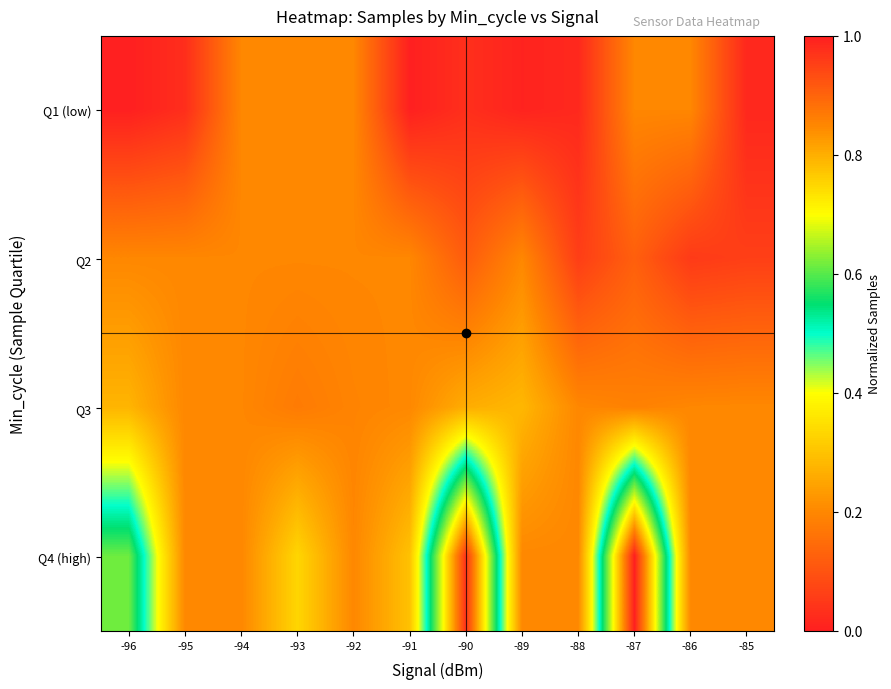

List the series in order of their overall mean, lowest first.

Q1 (low), Q2, Q3, Q4 (high)